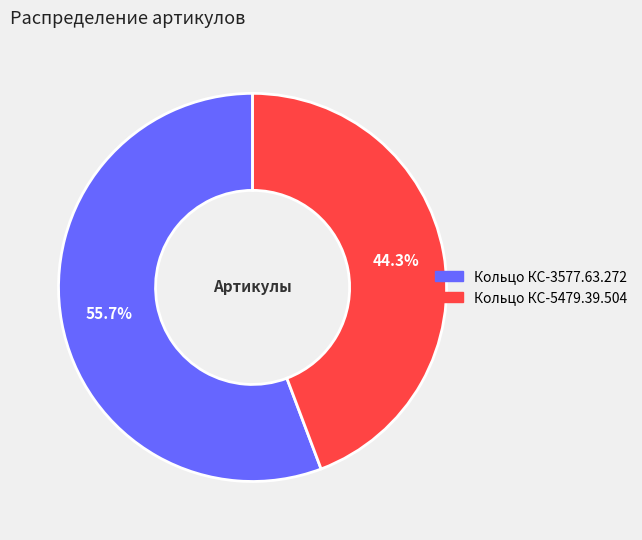

To the nearest percent, what is the difference between the largest and smallest slice percentages?

11%